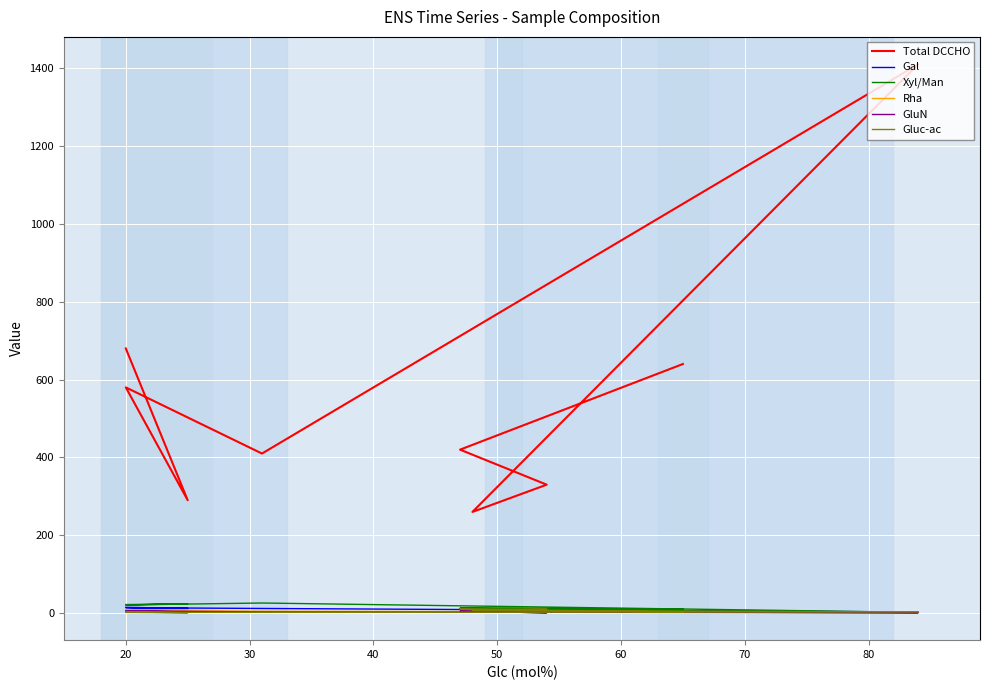

What is the value of the Xyl/Man point at the 4th from the left?

26